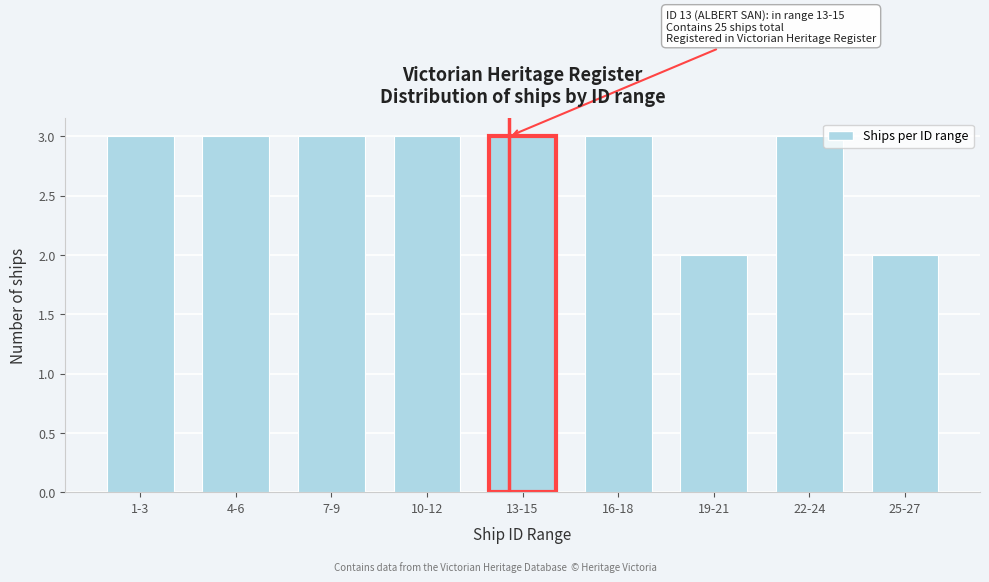

Reading right to left, what are all the values shown in this chart?

25-27=2	22-24=3	19-21=2	16-18=3	13-15=3	10-12=3	7-9=3	4-6=3	1-3=3